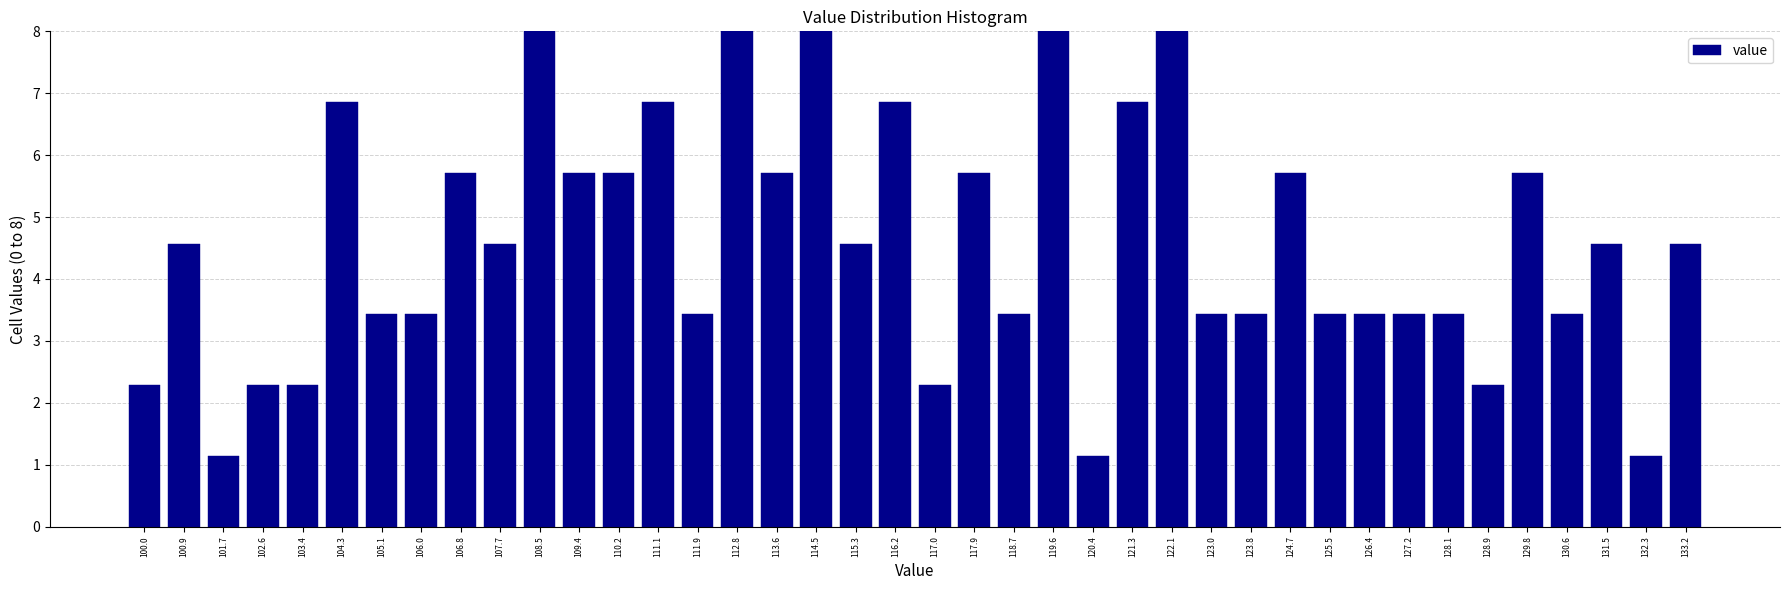

What is the label of the 32nd bar from the right?

106.8